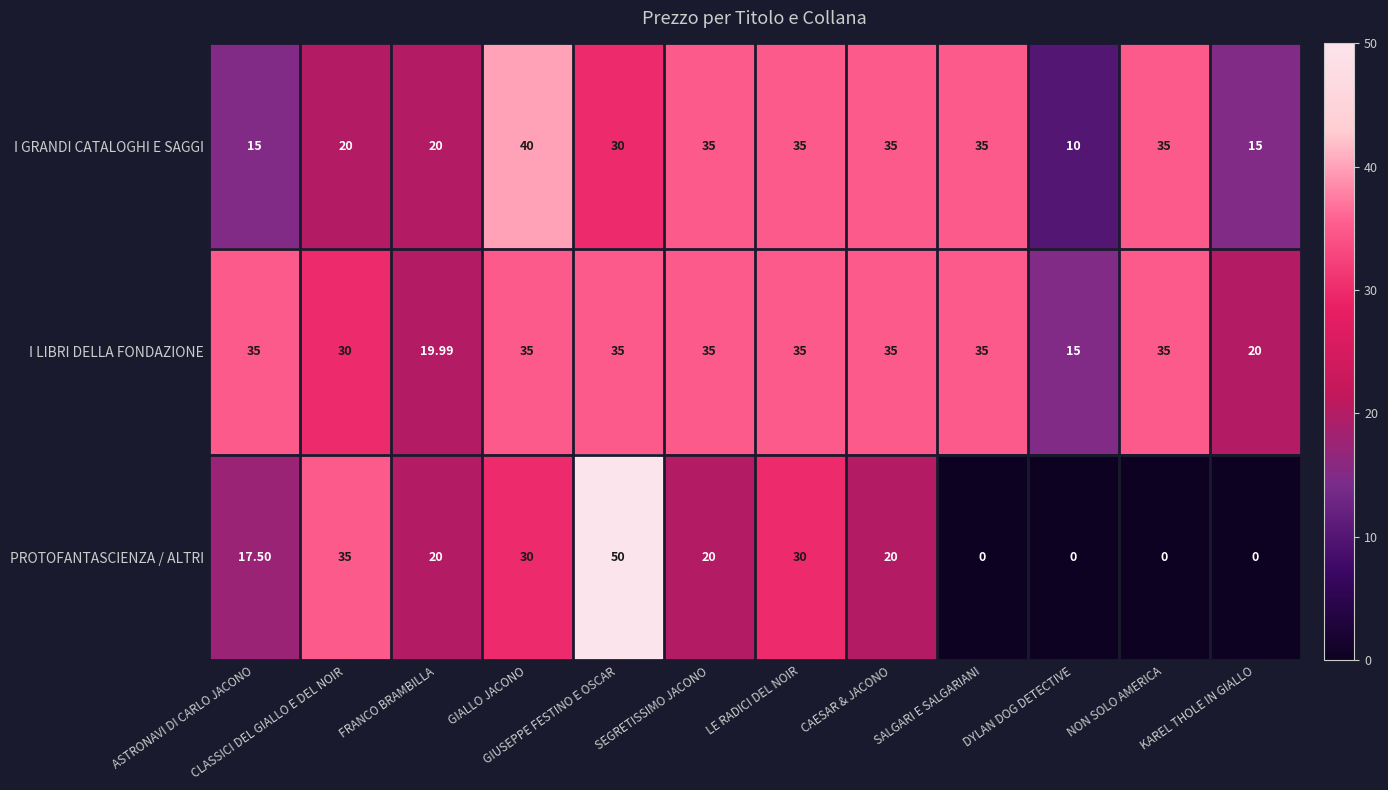

Which series has the largest range (max minus min)?

PROTOFANTASCIENZA / ALTRI